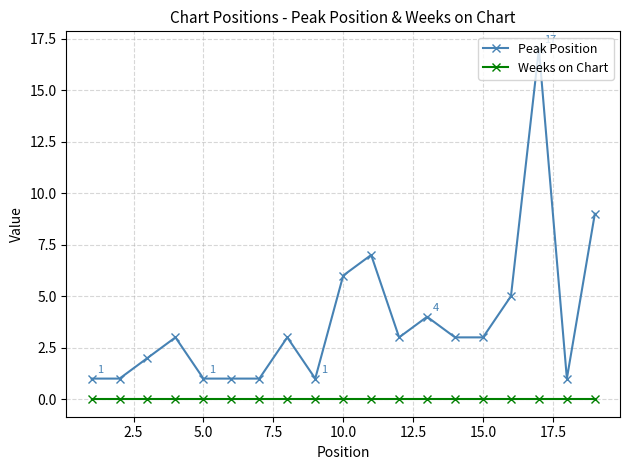

What is the value of the Peak Position point at the 8th from the left?

3